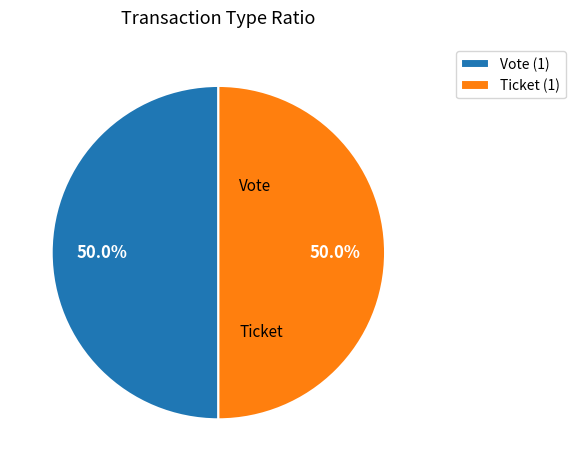

True or false: Vote accounts for 86% of the total.

False